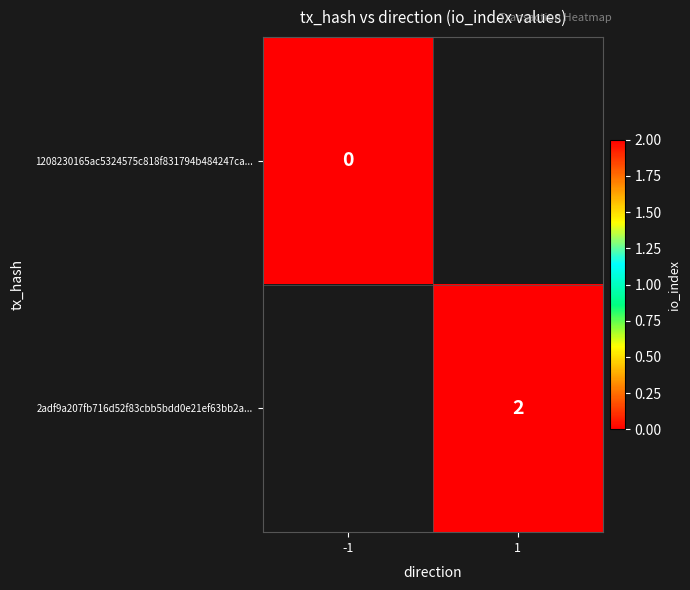

The value of 2adf9a207fb716d52f83cbb5bdd0e21ef63bb2a... at 1 is 2. True or false?

True